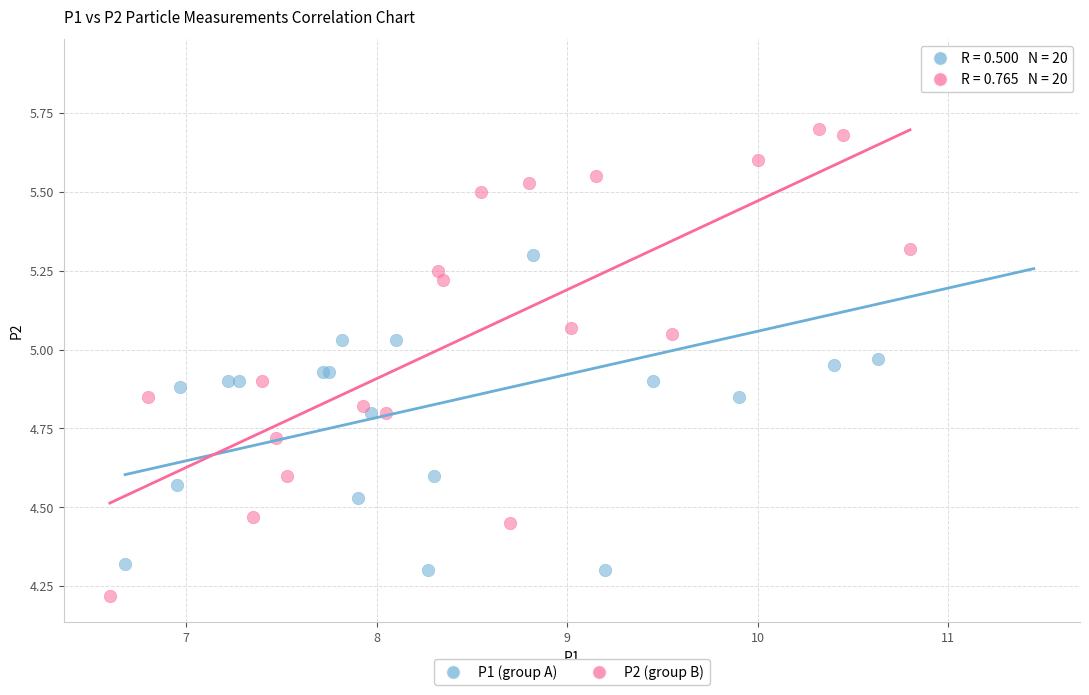

Which series reaches the minimum Y coordinate?

P2 (group B)